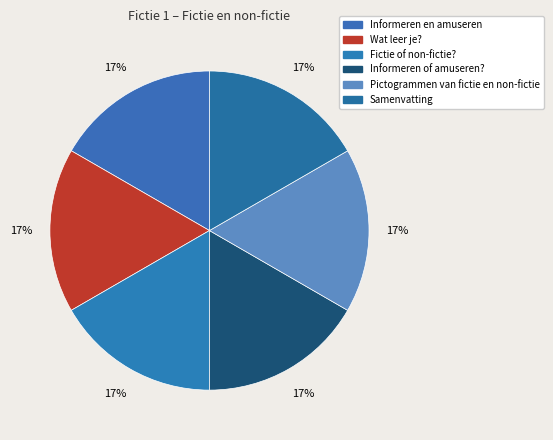

The Samenvatting slice represents 17% of the pie. True or false?

True